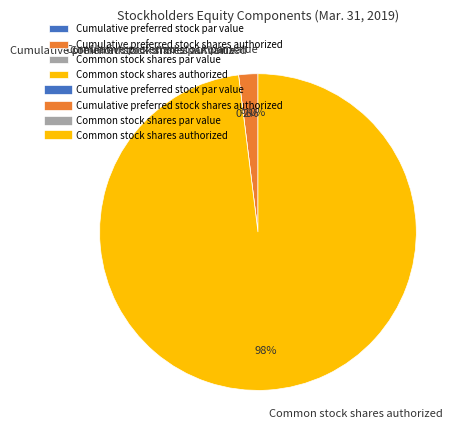

Which category has the biggest portion of the pie?

Common stock shares authorized